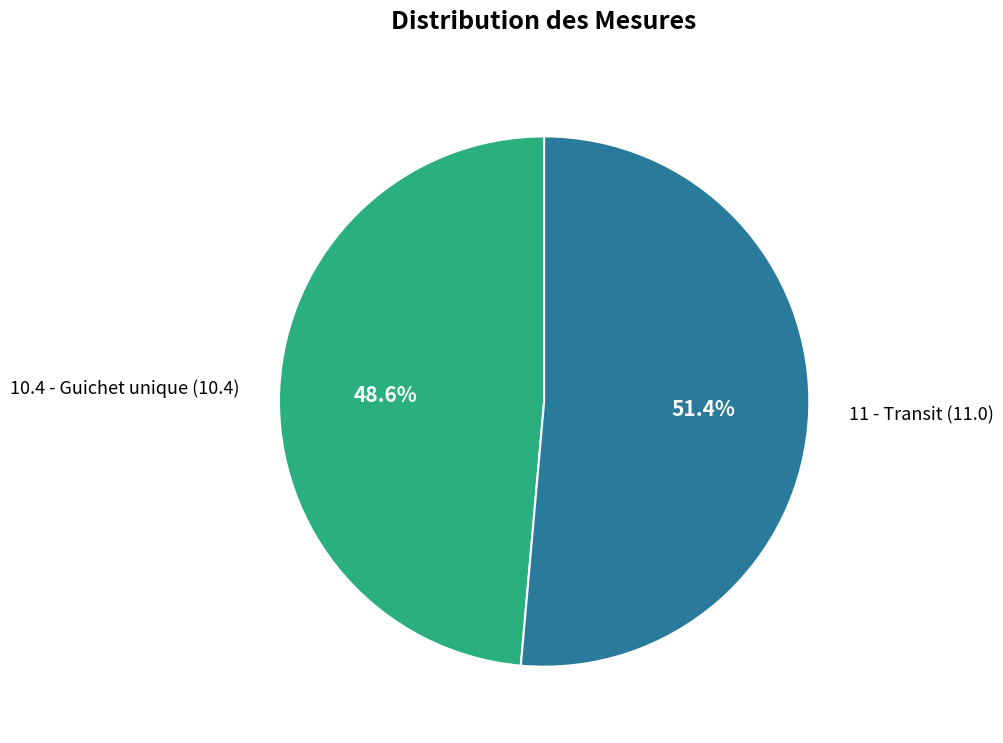

What percentage is NOT represented by 11 - Transit?

48.6%